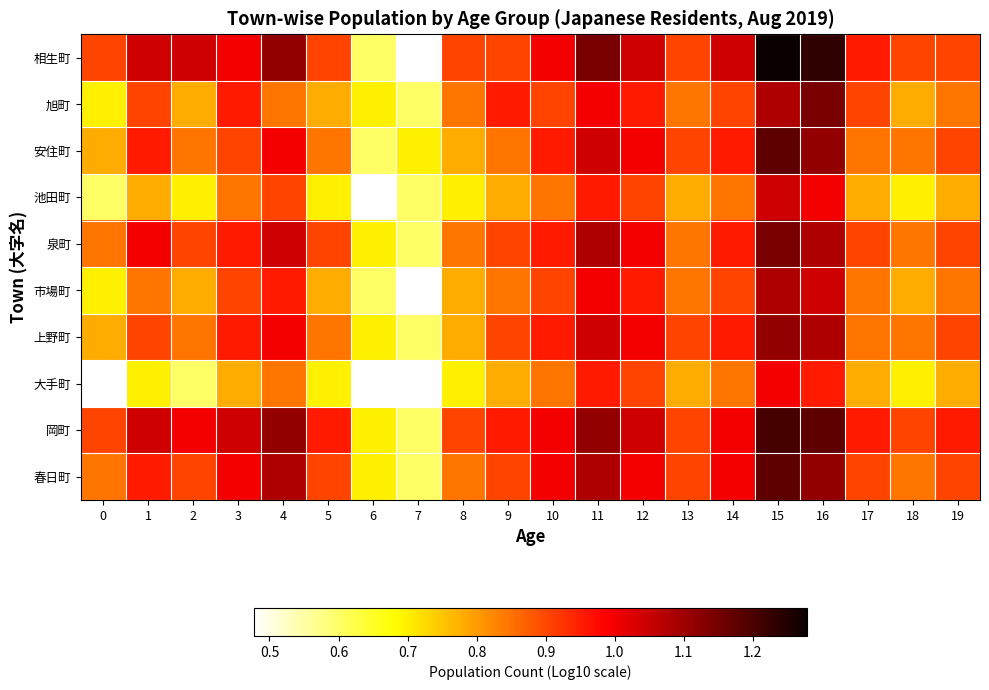

Which has a higher value, 11 or 3?

11